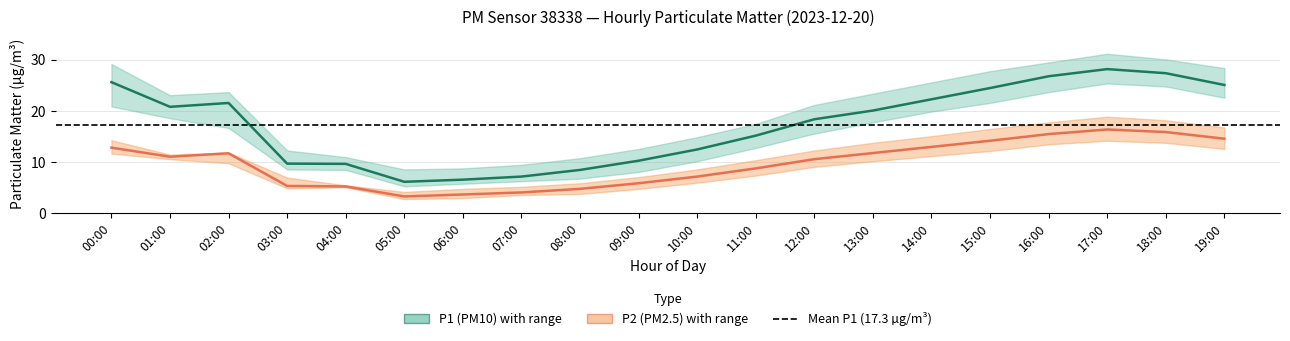

Which series has the largest total across all categories?

P1_upper